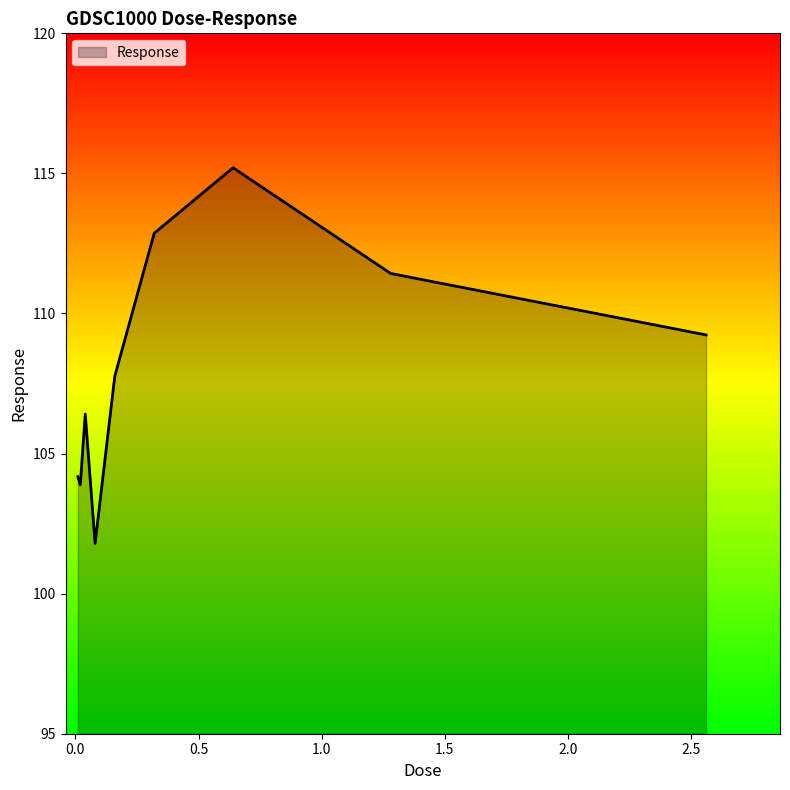

Reading left to right, what are all the values shown in this chart?

104.2	103.9	106.4	101.8	107.8	112.9	115.2	111.4	109.2